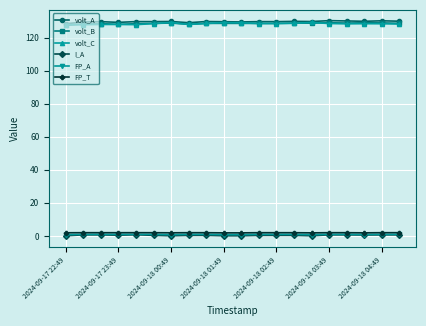

At how many categories does at least one series exceed 72?

20